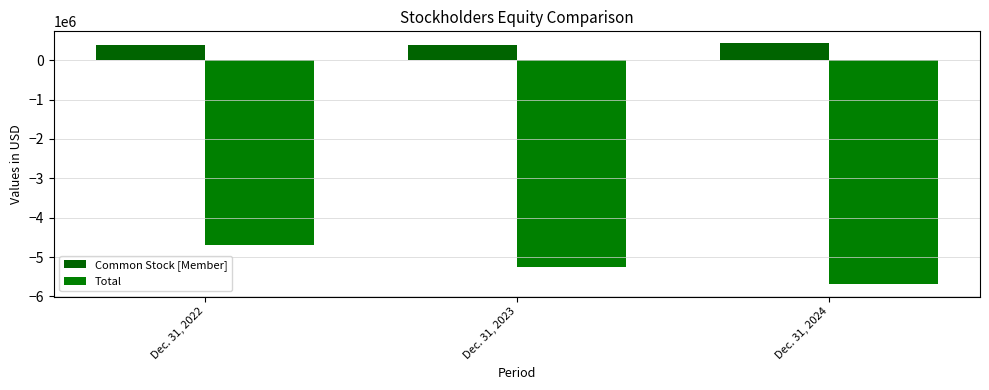

At which label is Common Stock [Member] closest to 402250?

Dec. 31, 2023